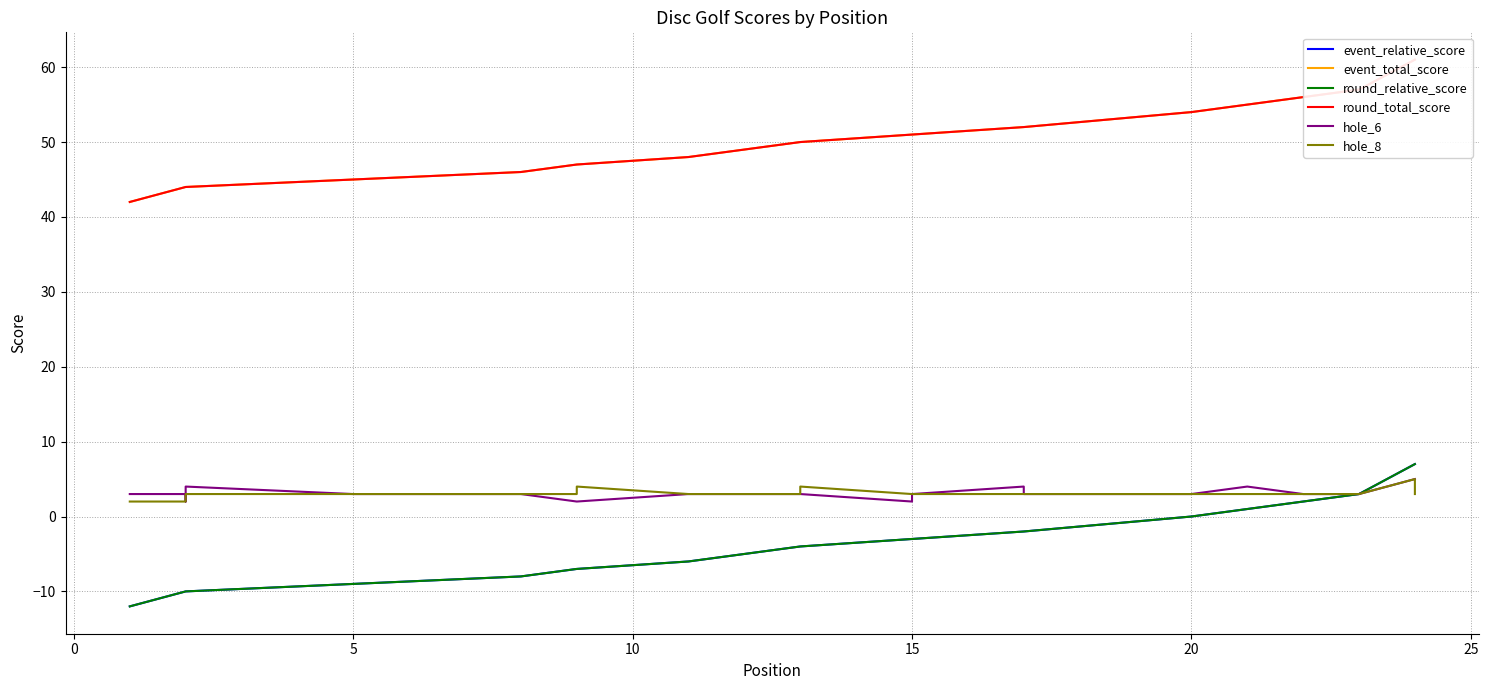

What is the difference between the highest and lowest values at 9?

54